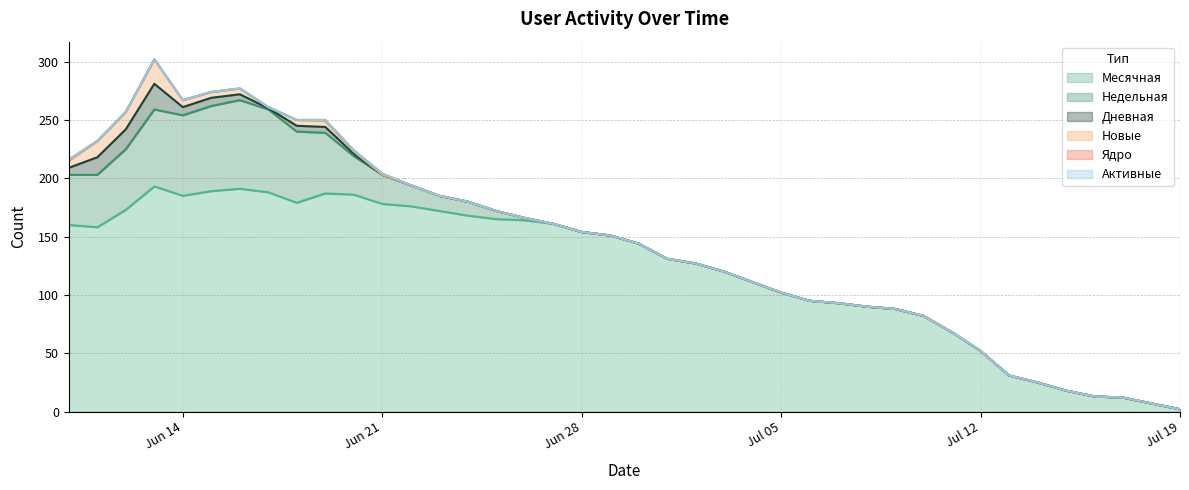

True or false: Дневная has more than 2 interior local peaks.

False